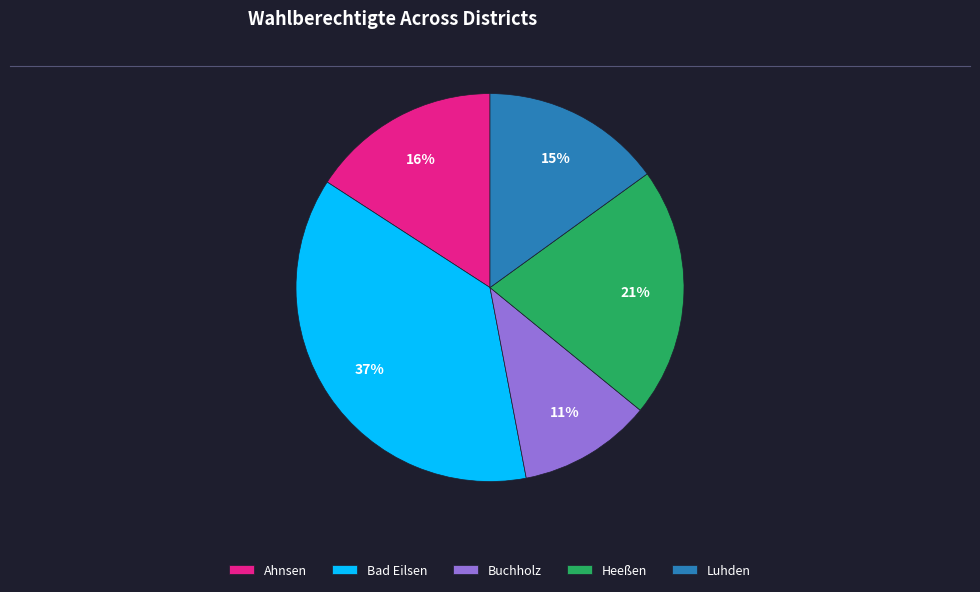

To the nearest percent, what is the difference between the largest and smallest slice percentages?

26%